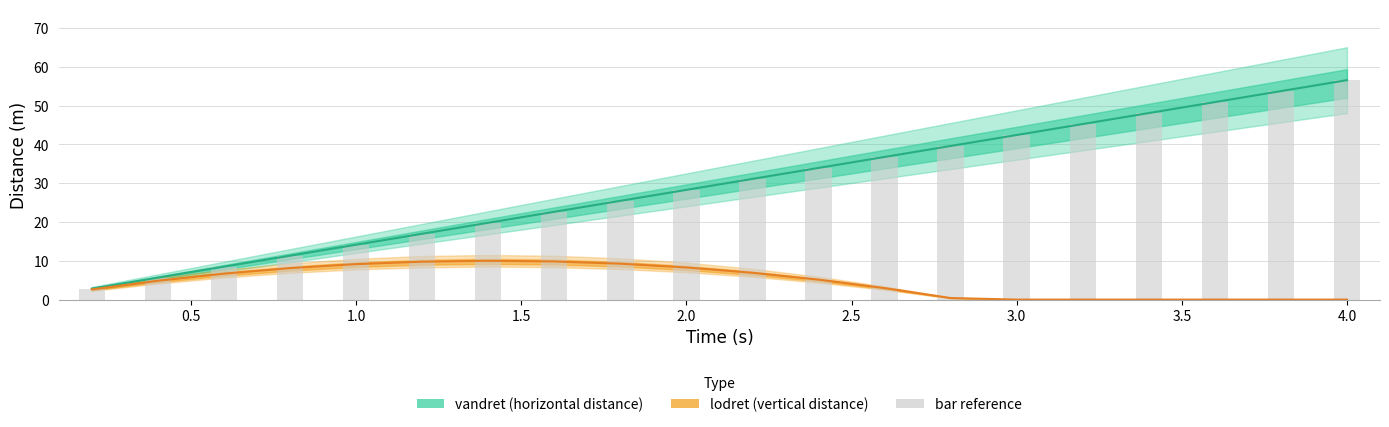

Which series has the largest total across all categories?

vandret